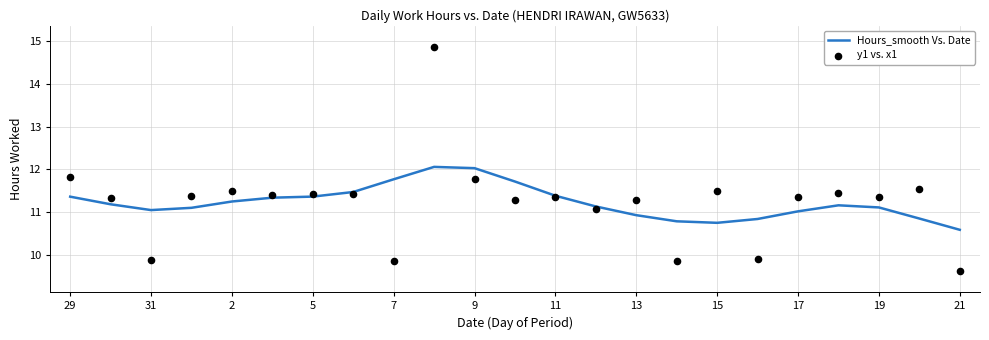

At how many categories does at least one series exceed 11?

20